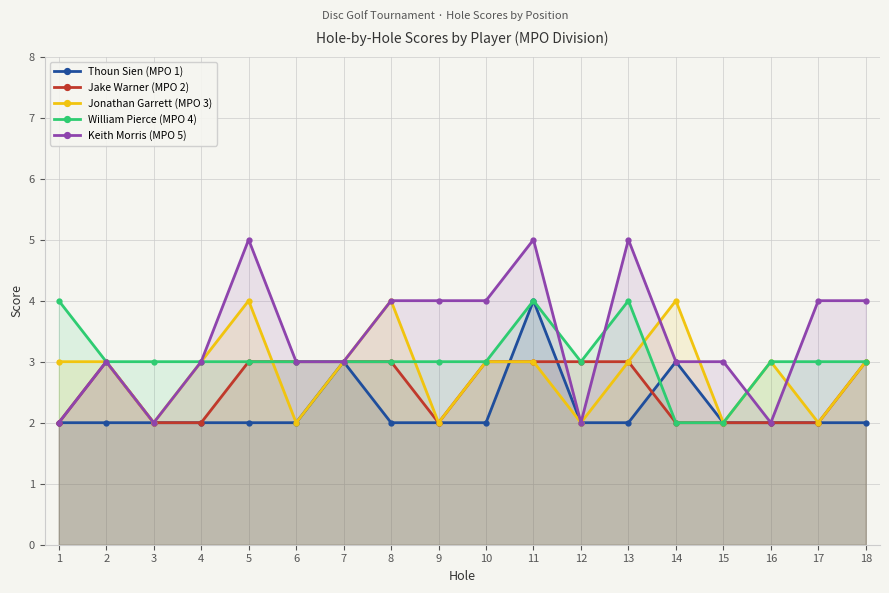

Reading left to right, list all the values displayed in this chart.

Thoun Sien (MPO 1): 2	2	2	2	2	2	3	2	2	2	4	2	2	3	2	2	2	2
Jake Warner (MPO 2): 2	3	2	2	3	3	3	3	2	3	3	3	3	2	2	2	2	3
Jonathan Garrett (MPO 3): 3	3	2	3	4	2	3	4	2	3	3	2	3	4	2	3	2	3
William Pierce (MPO 4): 4	3	3	3	3	3	3	3	3	3	4	3	4	2	2	3	3	3
Keith Morris (MPO 5): 2	3	2	3	5	3	3	4	4	4	5	2	5	3	3	2	4	4